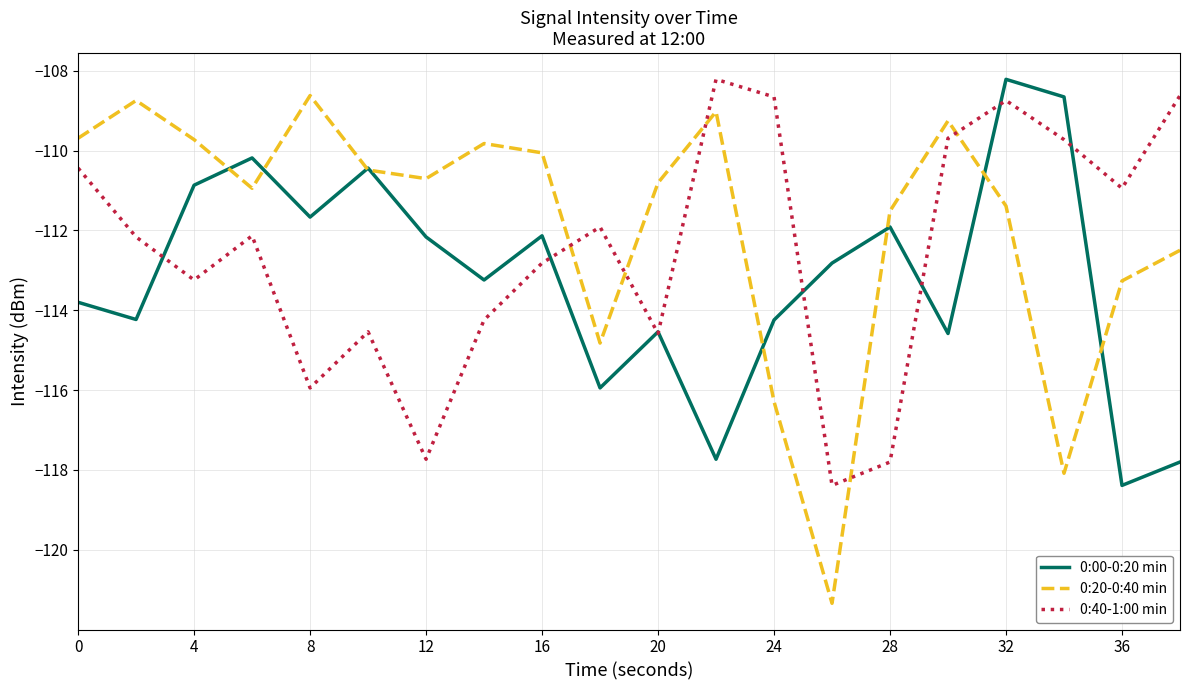

What is the difference between the maximum and second lowest values in the 0:00-0:20 min series?

9.6